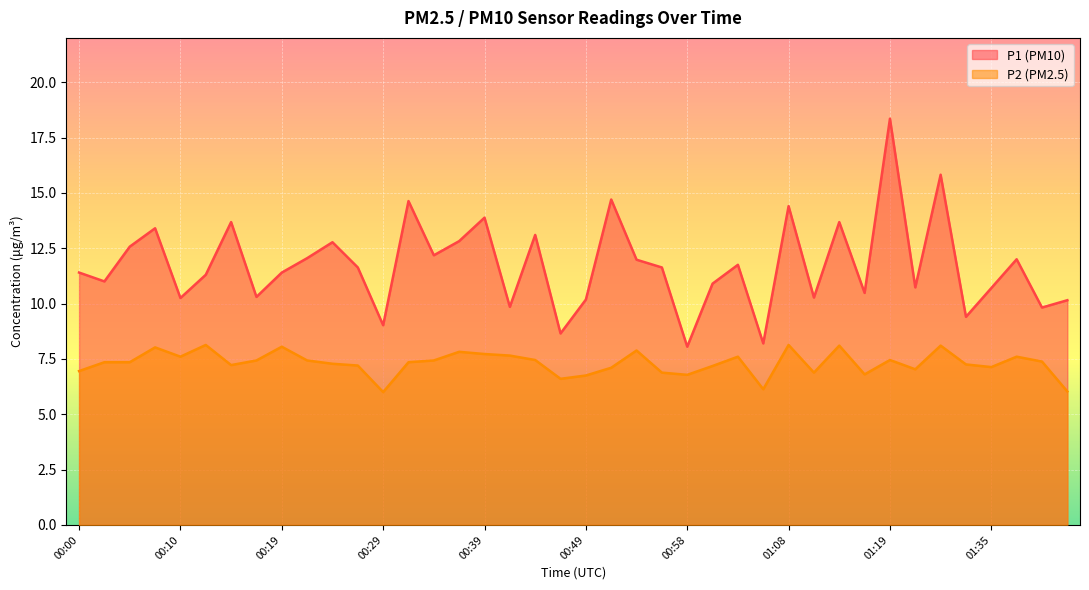

Where is the first local maximum for P2?

00:07